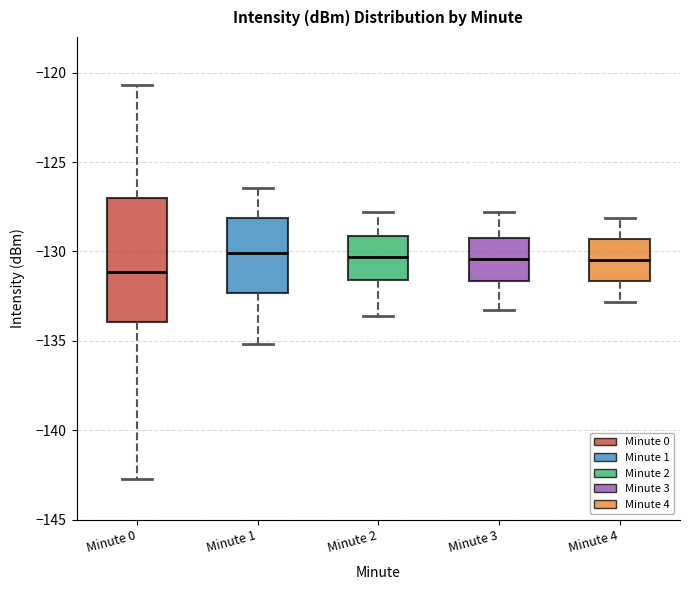

Which box is the tallest, from its lower edge to its upper edge?

Minute 0